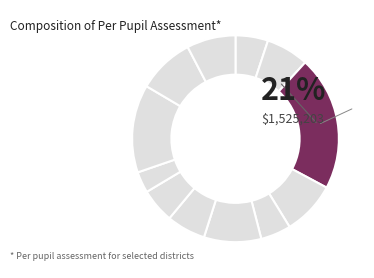

How many segments does this pie chart have?

12